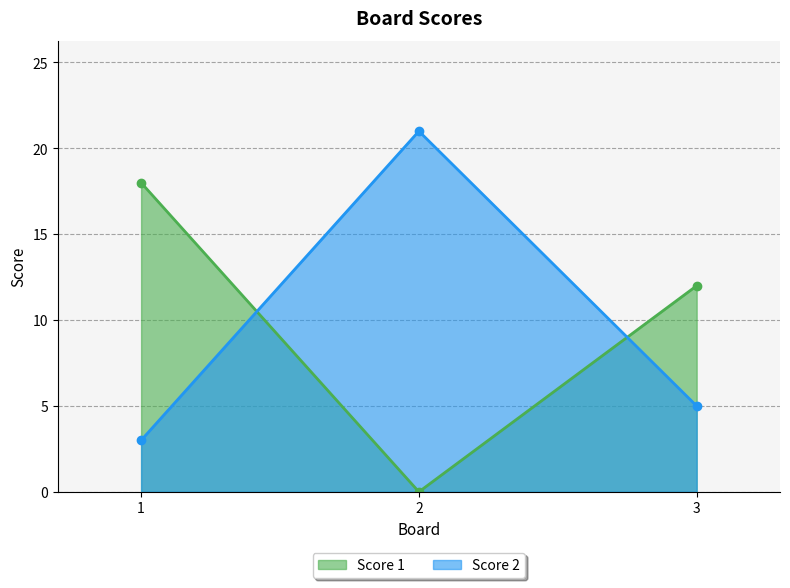

What is the average value of the Score 1 series?

10